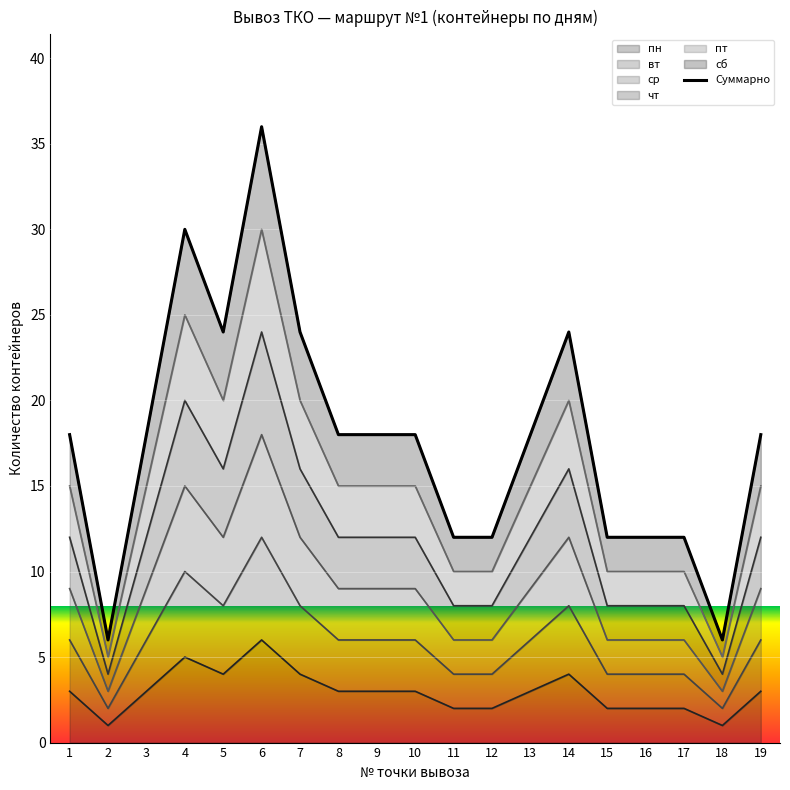

What is the change in value from 10 to 11?

-6